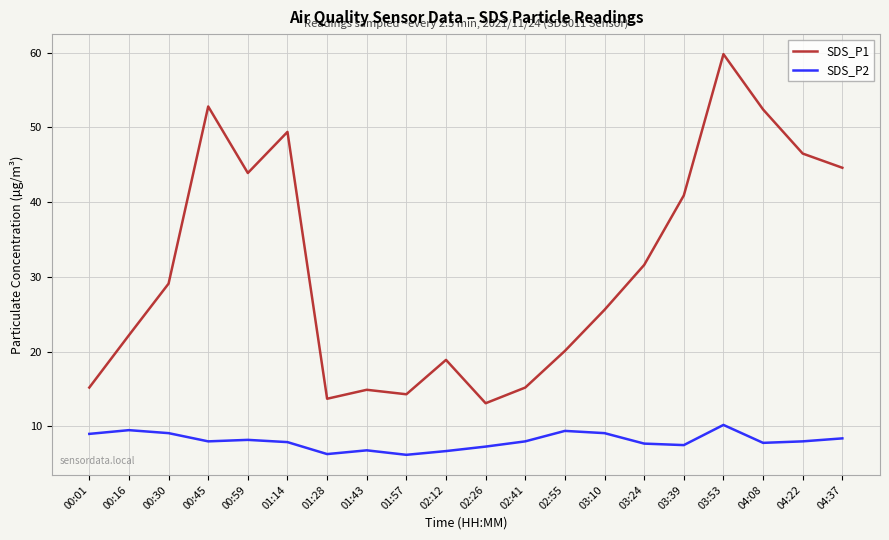

At 00:16, list the series in order from largest to smallest.

SDS_P1, SDS_P2